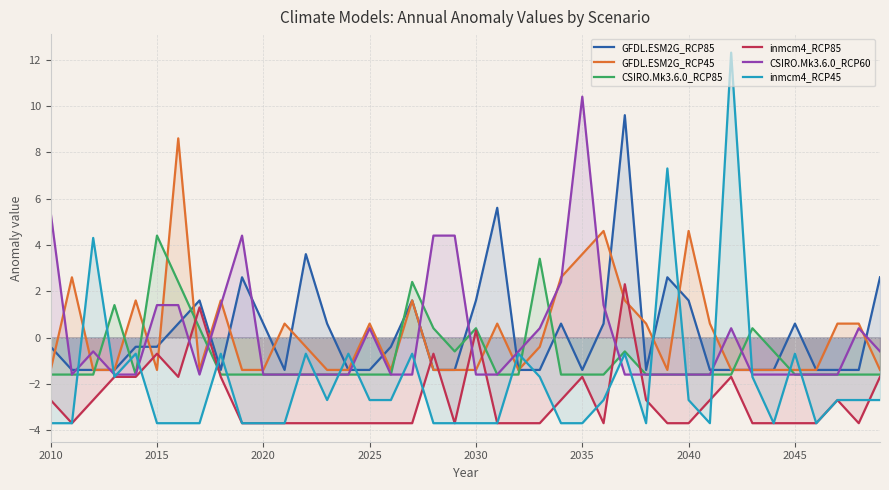

Which series has the widest spread of values?

inmcm4_RCP45